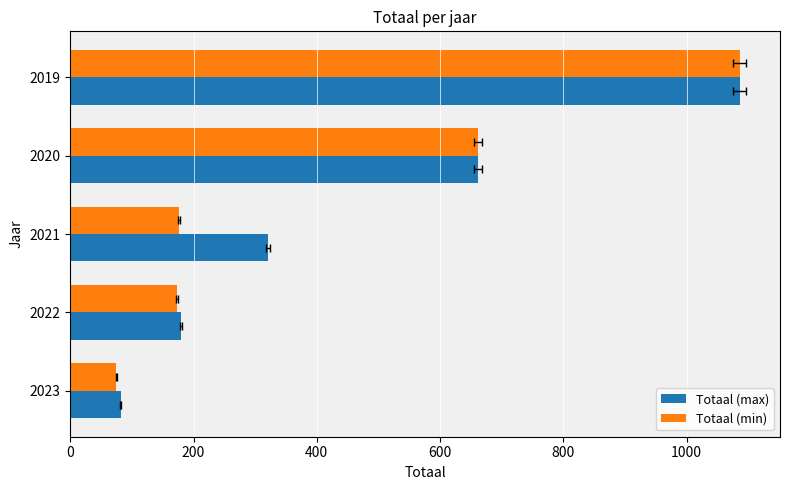

At 2022, list the series in order from largest to smallest.

Totaal (max), Totaal (min)